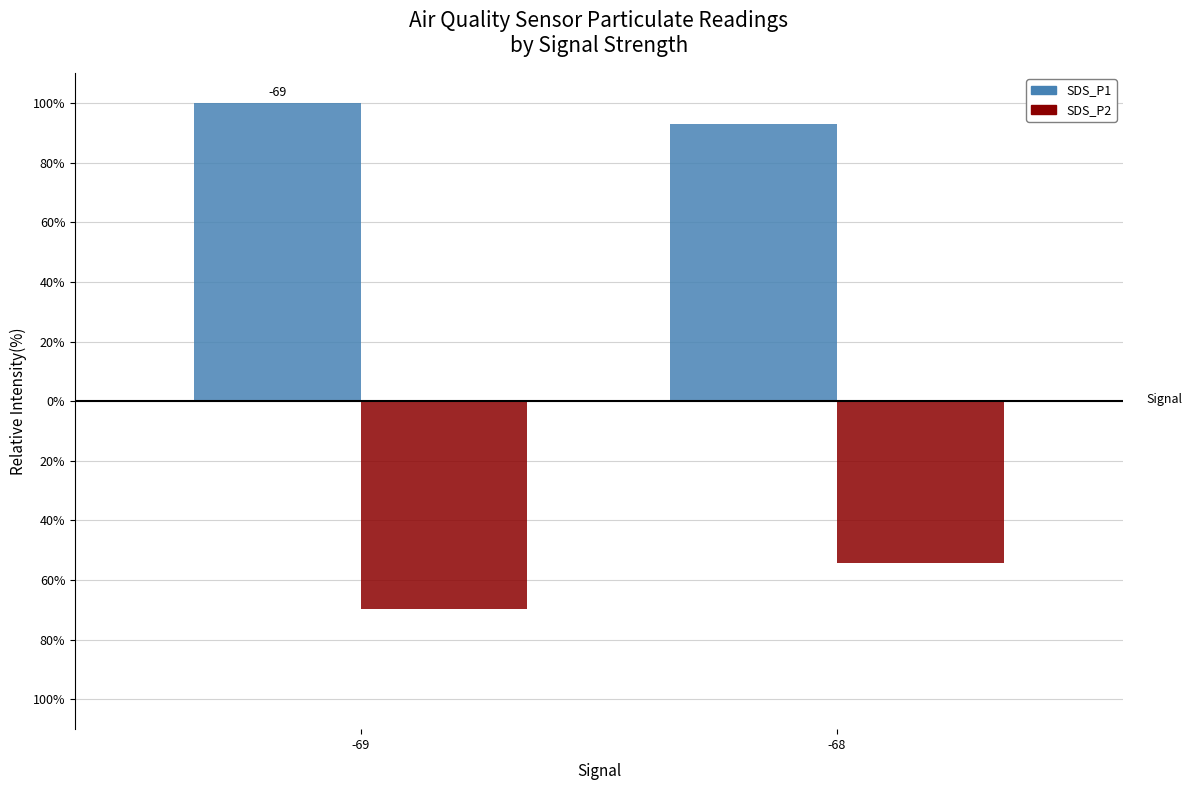

Reading right to left, list all the values displayed in this chart.

SDS_P1: -68=92.8	-69=100.0
SDS_P2: -68=-54.4	-69=-69.8